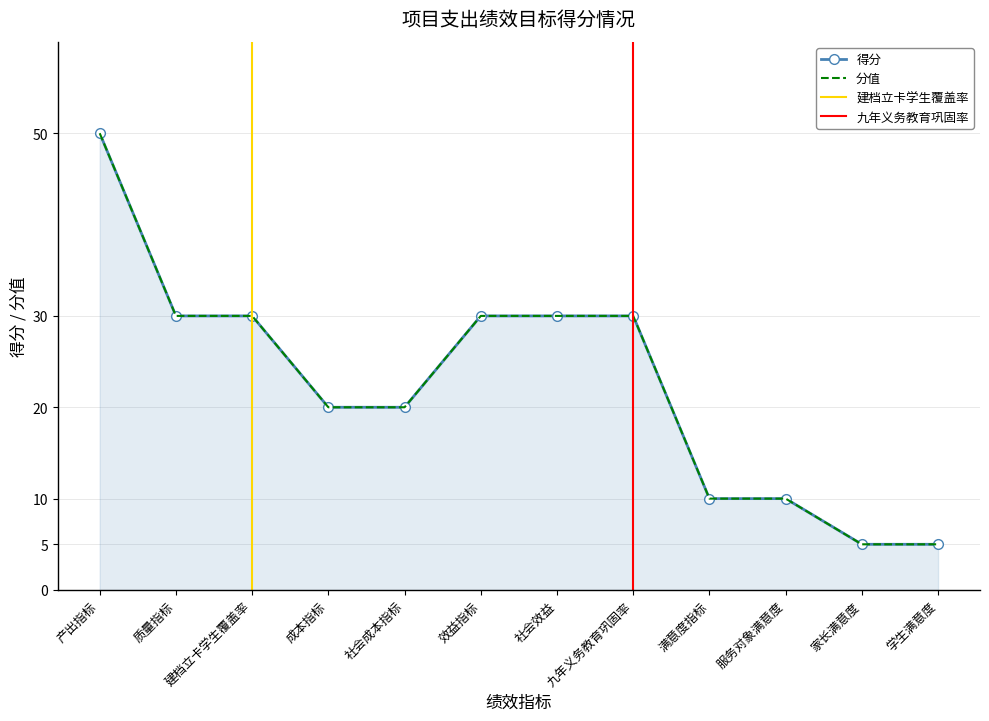

List the labels in order of value, largest first.

产出指标, 质量指标, 建档立卡学生覆盖率, 效益指标, 社会效益, 九年义务教育巩固率, 成本指标, 社会成本指标, 满意度指标, 服务对象满意度, 家长满意度, 学生满意度